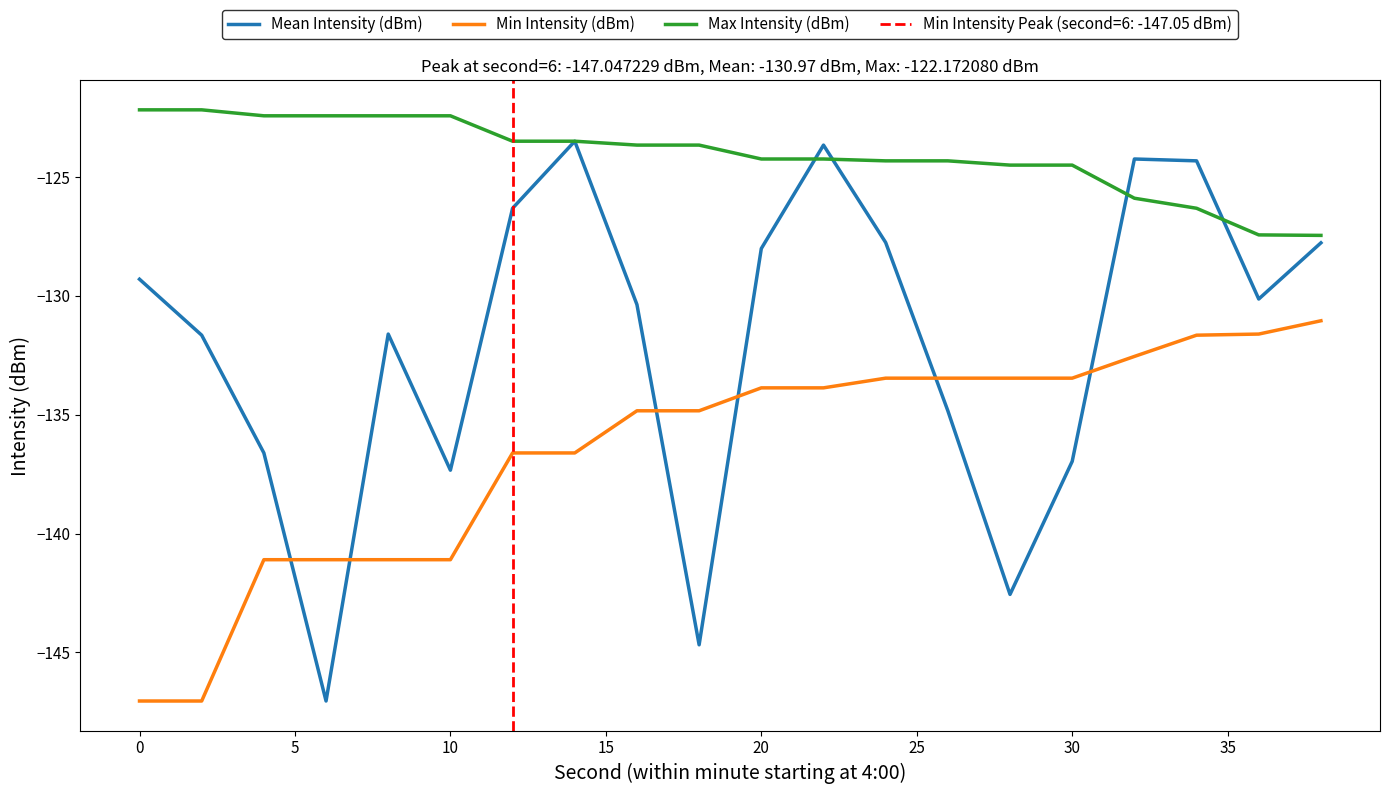

Reading left to right, list all the values displayed in this chart.

Mean Intensity (dBm): -129.3	-131.7	-136.6	-147.0	-131.6	-137.3	-126.3	-123.5	-130.4	-144.7	-128.0	-123.7	-127.8	-134.8	-142.6	-137.0	-124.2	-124.3	-130.1	-127.8
Min Intensity (dBm): -147.0	-147.0	-141.1	-141.1	-141.1	-141.1	-136.6	-136.6	-134.8	-134.8	-133.9	-133.9	-133.5	-133.5	-133.5	-133.5	-132.5	-131.7	-131.6	-131.0
Max Intensity (dBm): -122.2	-122.2	-122.4	-122.4	-122.4	-122.4	-123.5	-123.5	-123.7	-123.7	-124.2	-124.2	-124.3	-124.3	-124.5	-124.5	-125.9	-126.3	-127.4	-127.5